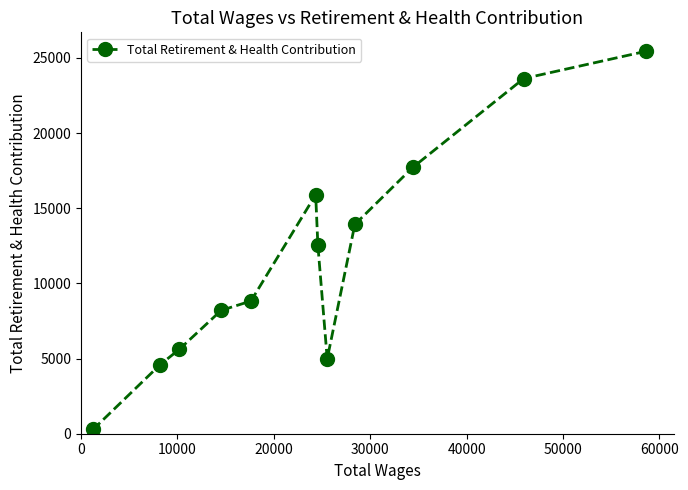

What is the average value?

11805